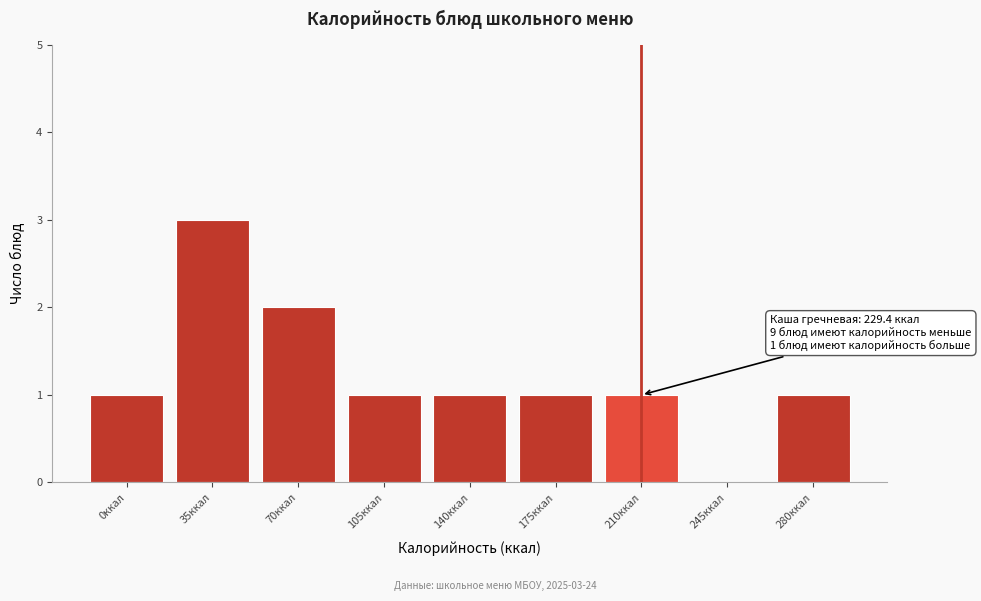

Reading left to right, what are all the values shown in this chart?

0ккал=1	35ккал=3	70ккал=2	105ккал=1	140ккал=1	175ккал=1	210ккал=1	245ккал=0	280ккал=1